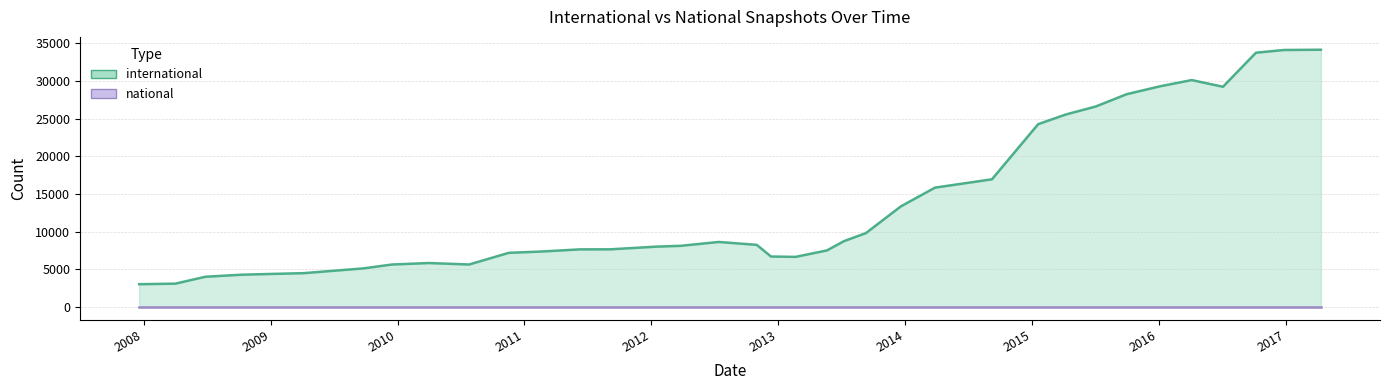

What is the change in value from 2009-04-06 to 2013-12-20?

+8880